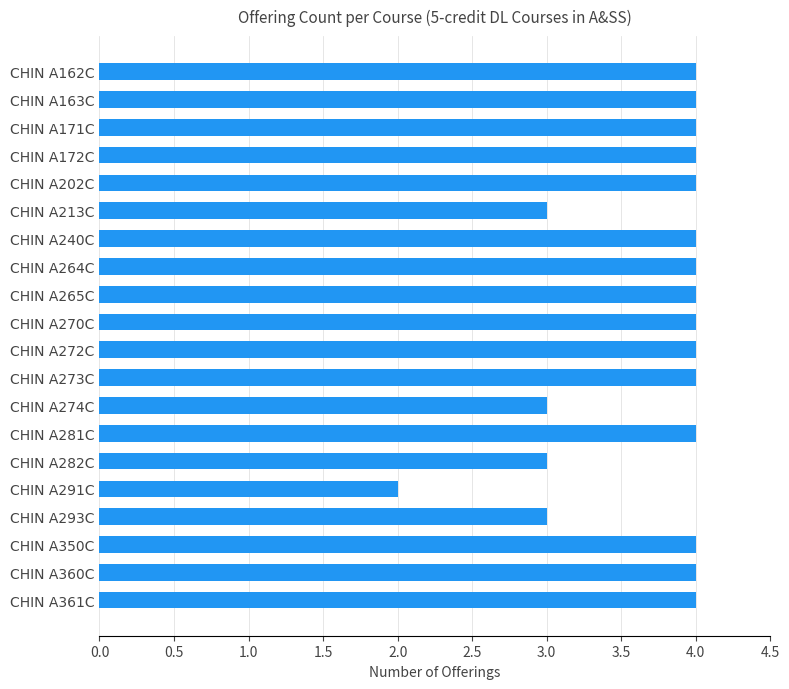

Approximately how many times larger is the value at CHIN A171C compared to CHIN A213C?

1.3